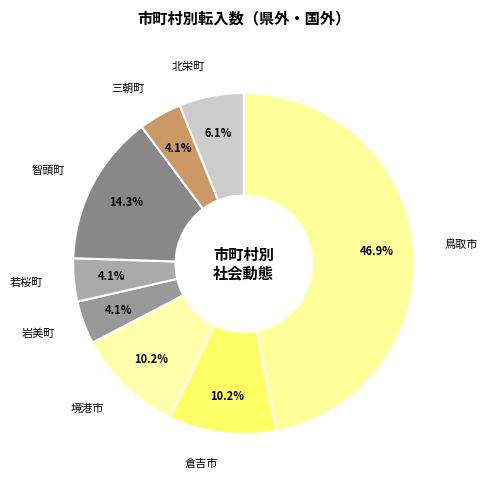

Which category has the biggest portion of the pie?

鳥取市